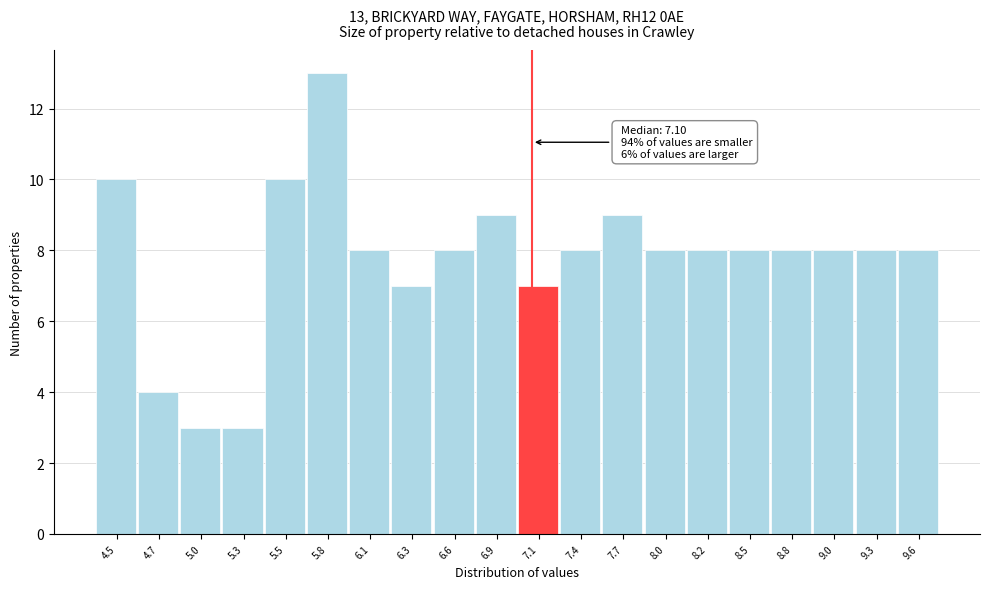

Which range on the x-axis has the tallest bar?

5.65 to 5.95